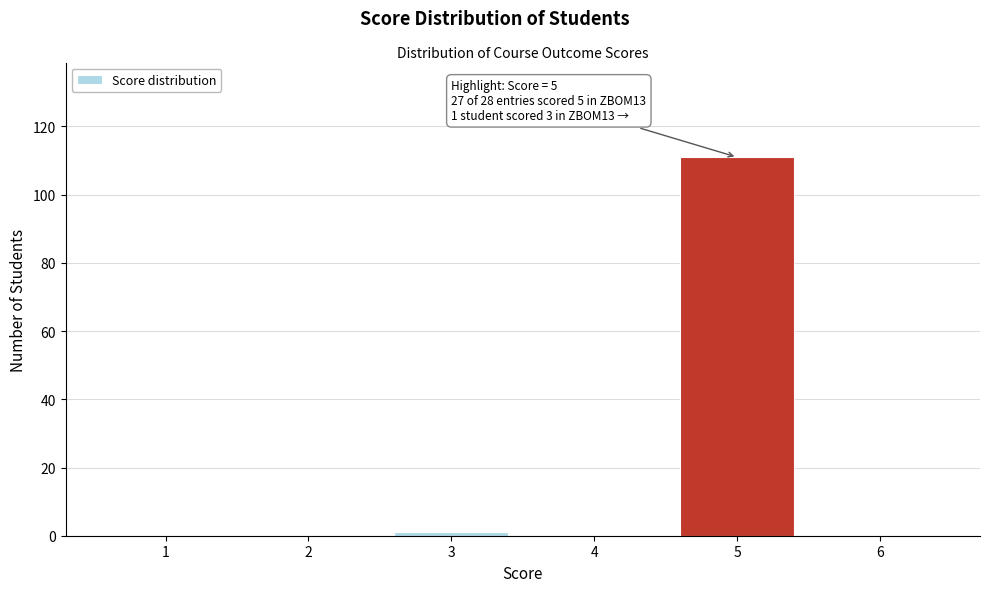

Over which range of the x-axis is the bar tallest?

4.5 to 5.5